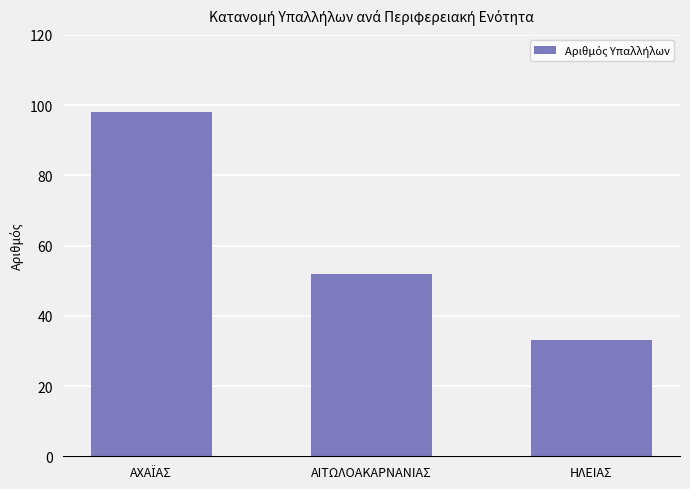

What is the value of the 2nd bar from the left?

52